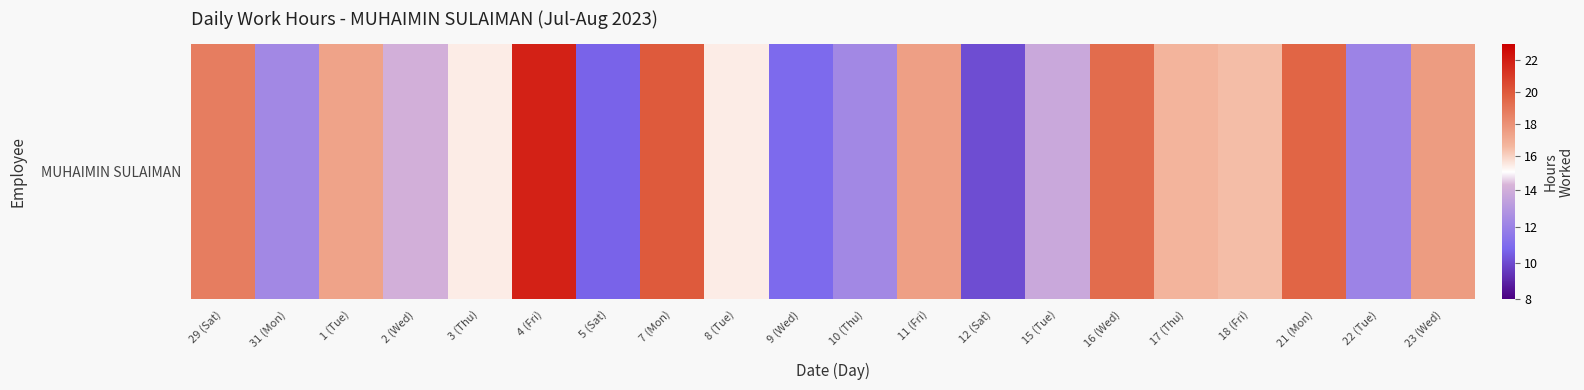

Reading right to left, what are all the values shown in this chart?

23 (Wed)=17.6	22 (Tue)=12.1	21 (Mon)=19.6	18 (Fri)=16.4	17 (Thu)=16.7	16 (Wed)=19.3	15 (Tue)=13.8	12 (Sat)=10.1	11 (Fri)=17.5	10 (Thu)=12.3	9 (Wed)=10.9	8 (Tue)=15.4	7 (Mon)=20.0	5 (Sat)=10.7	4 (Fri)=21.9	3 (Thu)=15.4	2 (Wed)=14.1	1 (Tue)=17.3	31 (Mon)=12.3	29 (Sat)=18.7